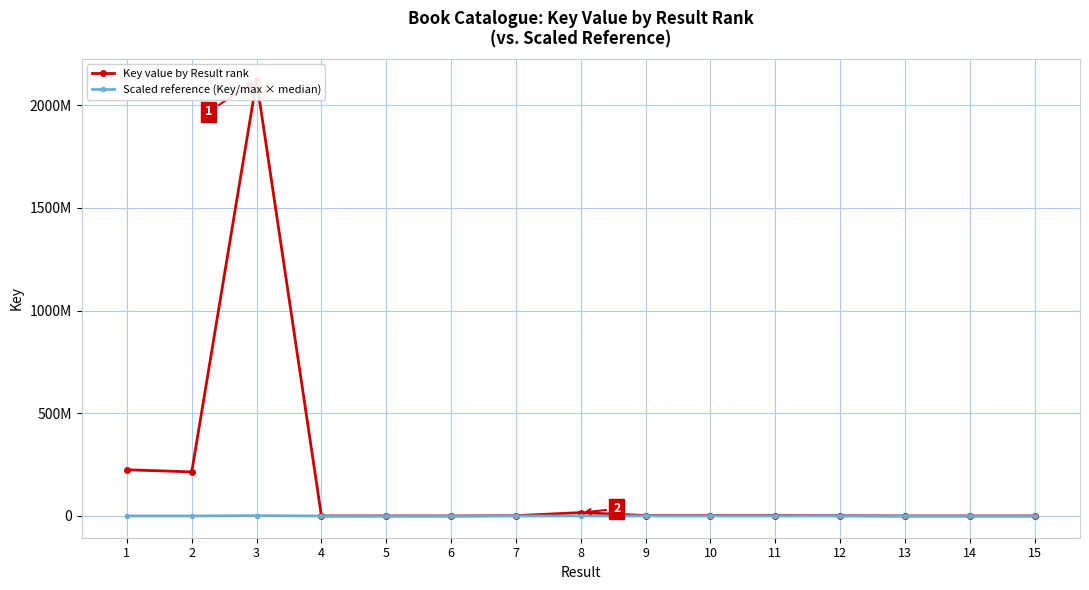

At which category does Scaled reference (Key/max × median) reach its first local peak?

3